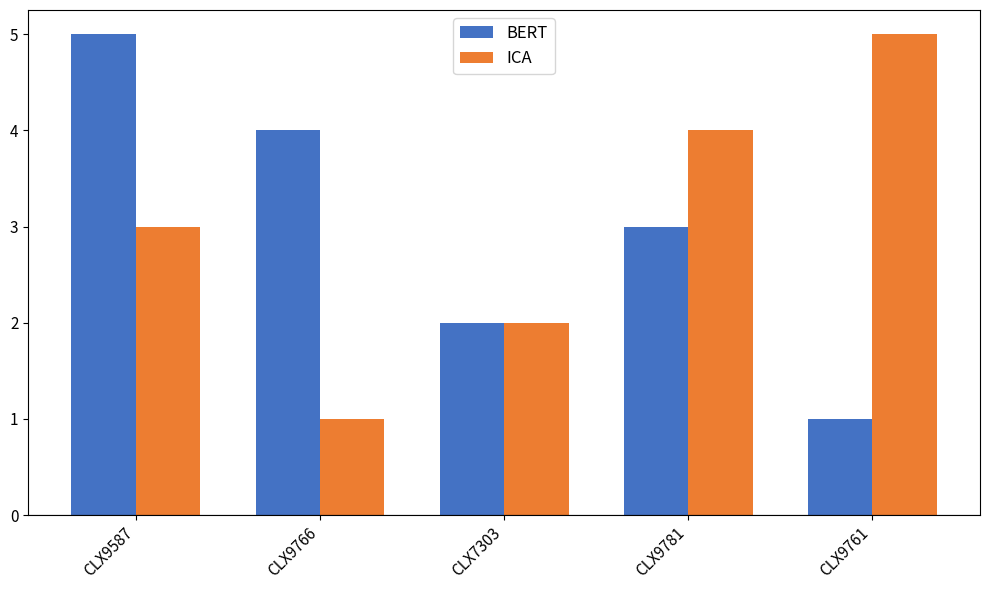

Reading left to right, list all the values displayed in this chart.

BERT: 5	4	2	3	1
ICA: 3	1	2	4	5